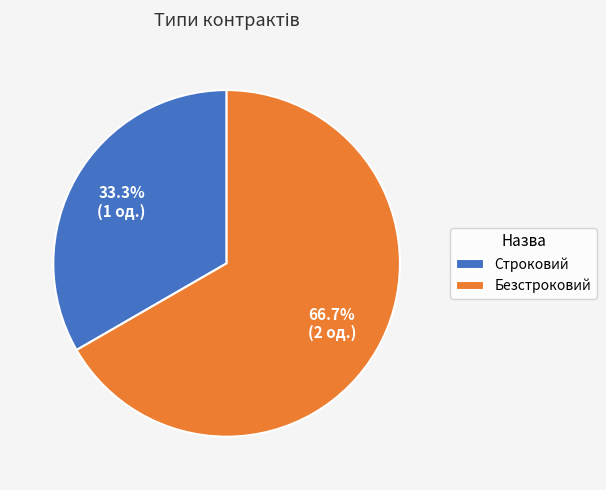

Is it true that Безстроковий is 67% of the pie?

True